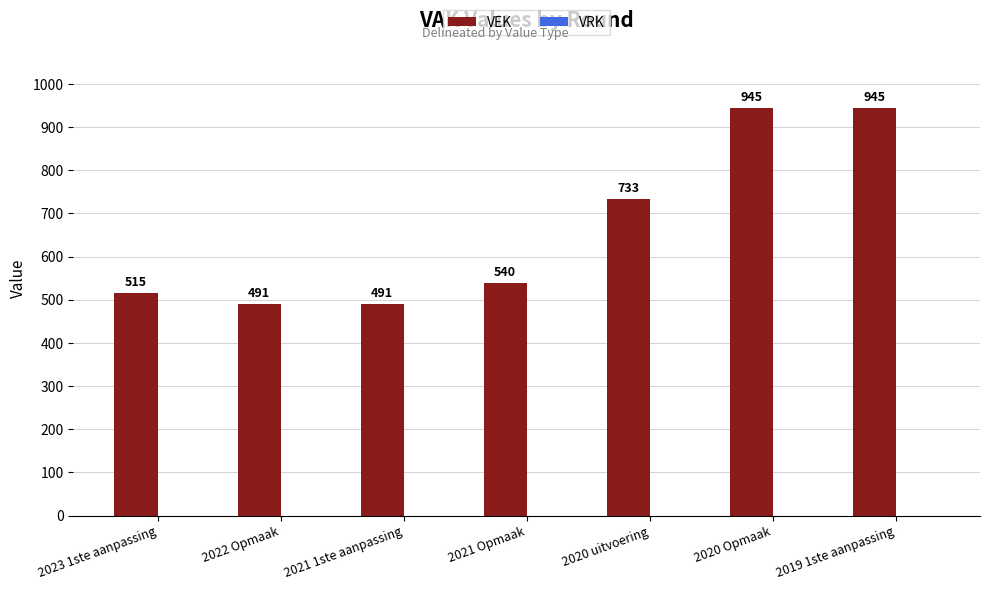

What is the change in value from 2023 1ste aanpassing to 2020 Opmaak?

+430